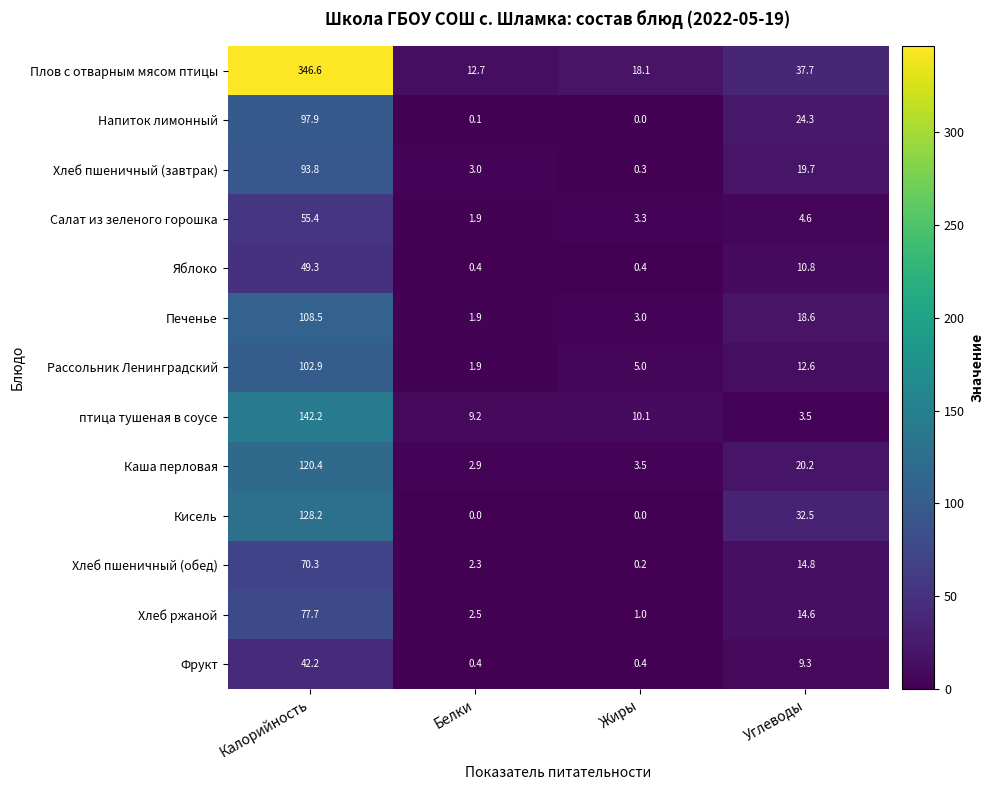

What is the sum of the Каша перловая values at Калорийность and Белки?

123.3